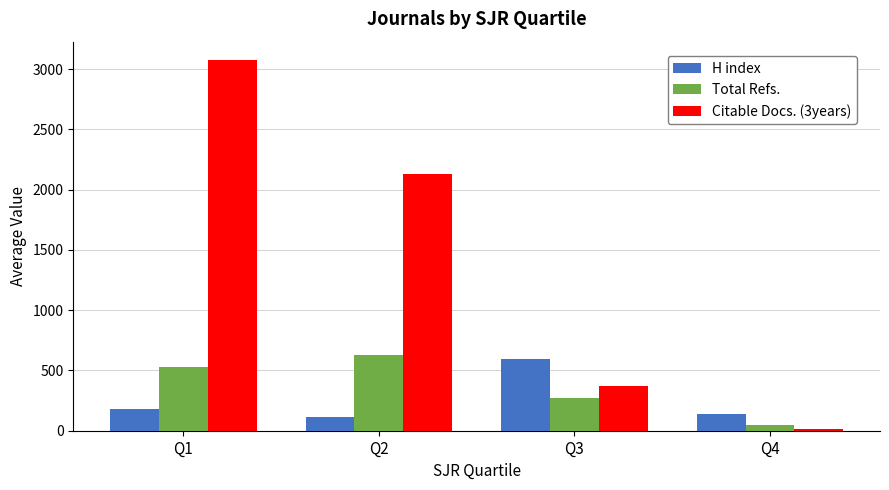

Rank the series at Q1 from highest to lowest value.

Citable Docs. (3years), Total Refs., H index